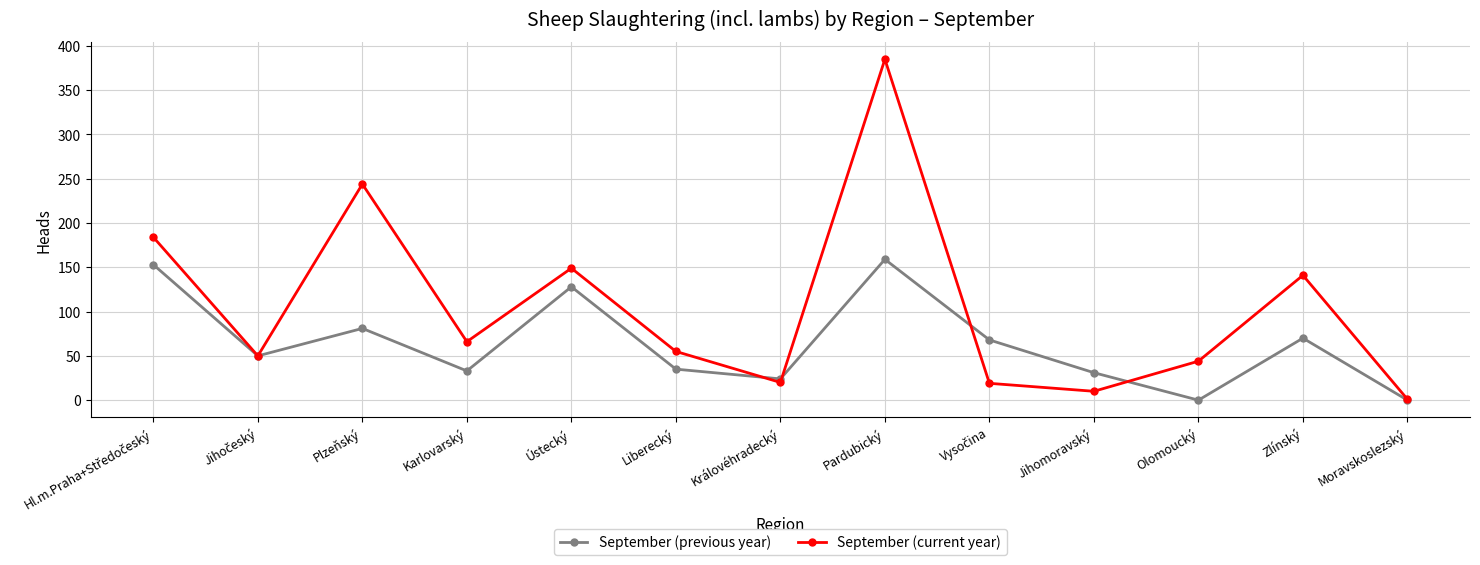

True or false: September (current year) has more than 0 interior local peaks.

True